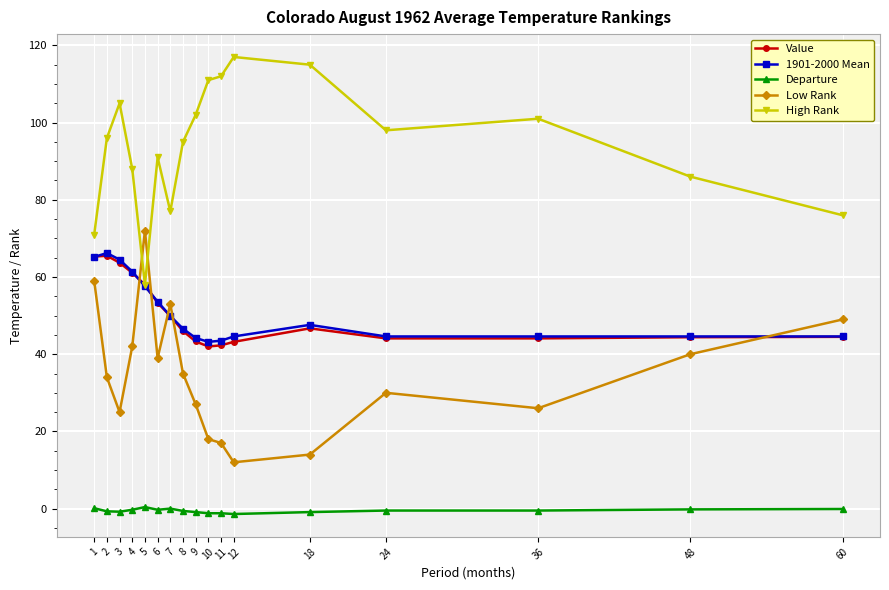

True or false: High Rank has more than 1 interior local peaks.

True